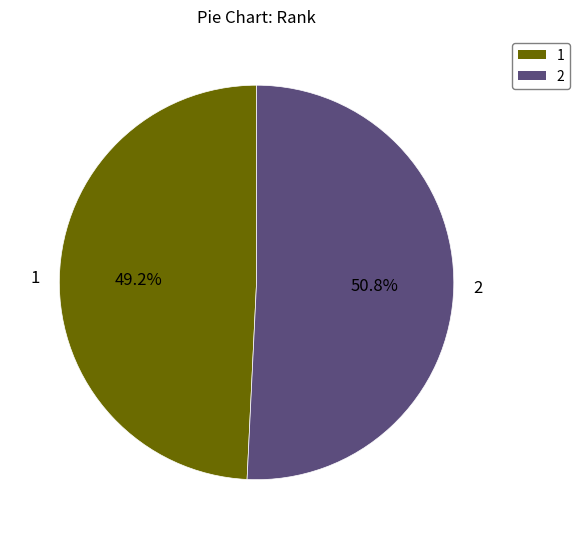

How many slices are in this pie chart?

2